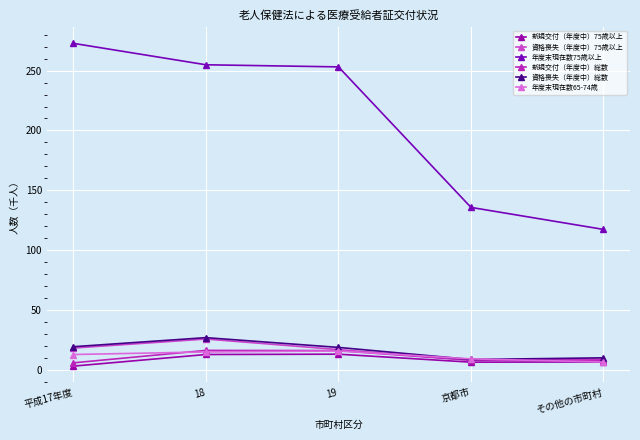

How many categories are shown in the chart?

5